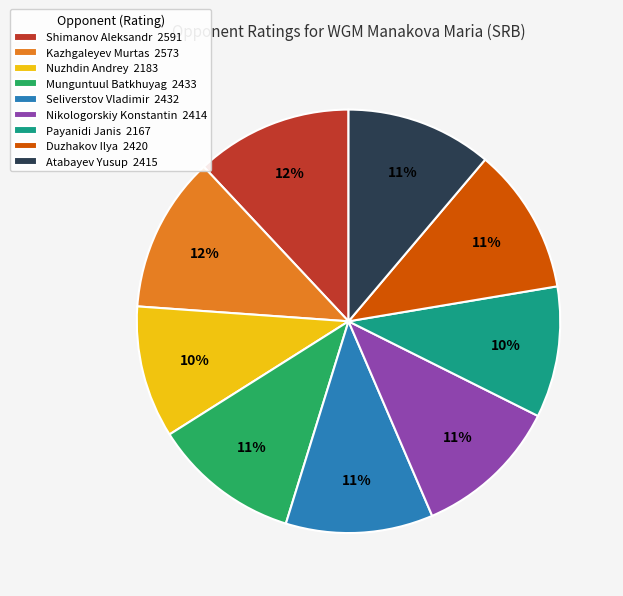

How many slices are in this pie chart?

9